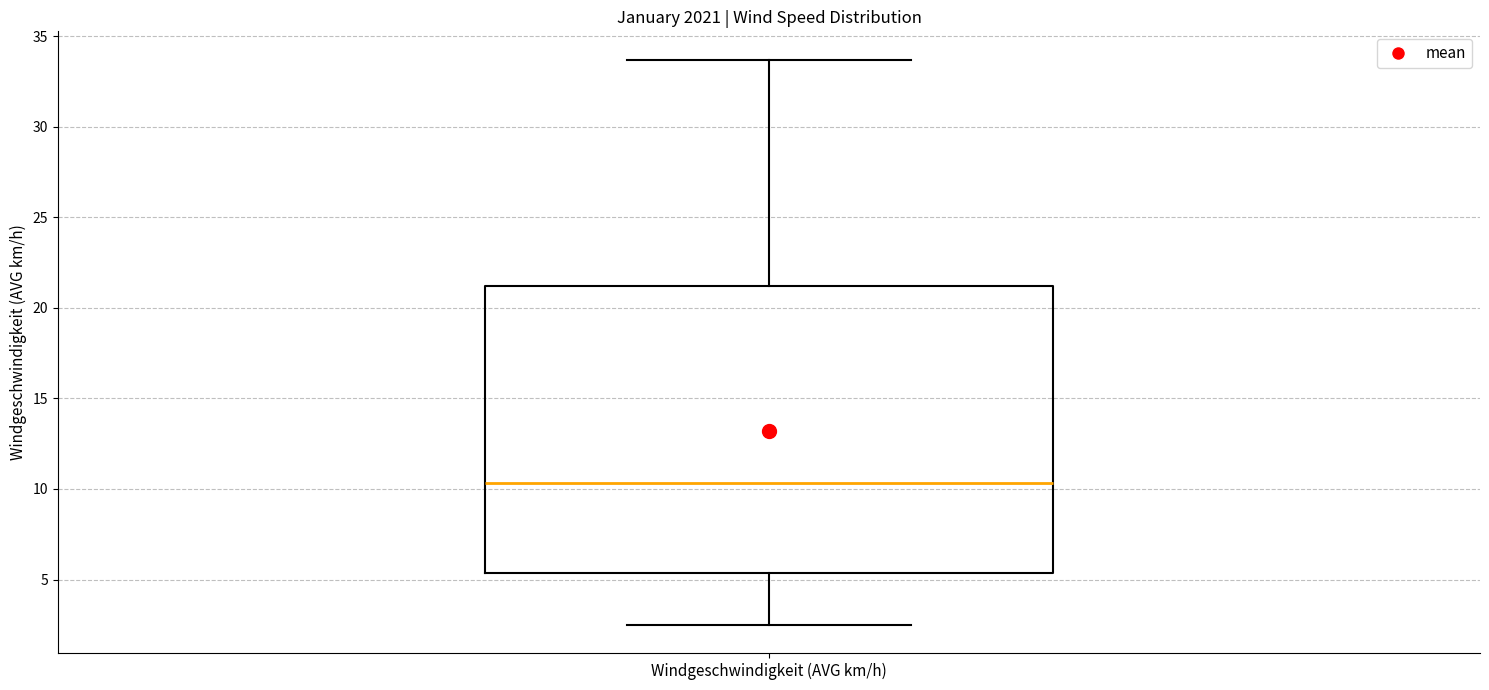

Where does the median line of the box for Windgeschwindigkeit (AVG km/h) sit on the y-axis? The values are not printed on the chart, so give them approximately, as read against the axis.

10.5